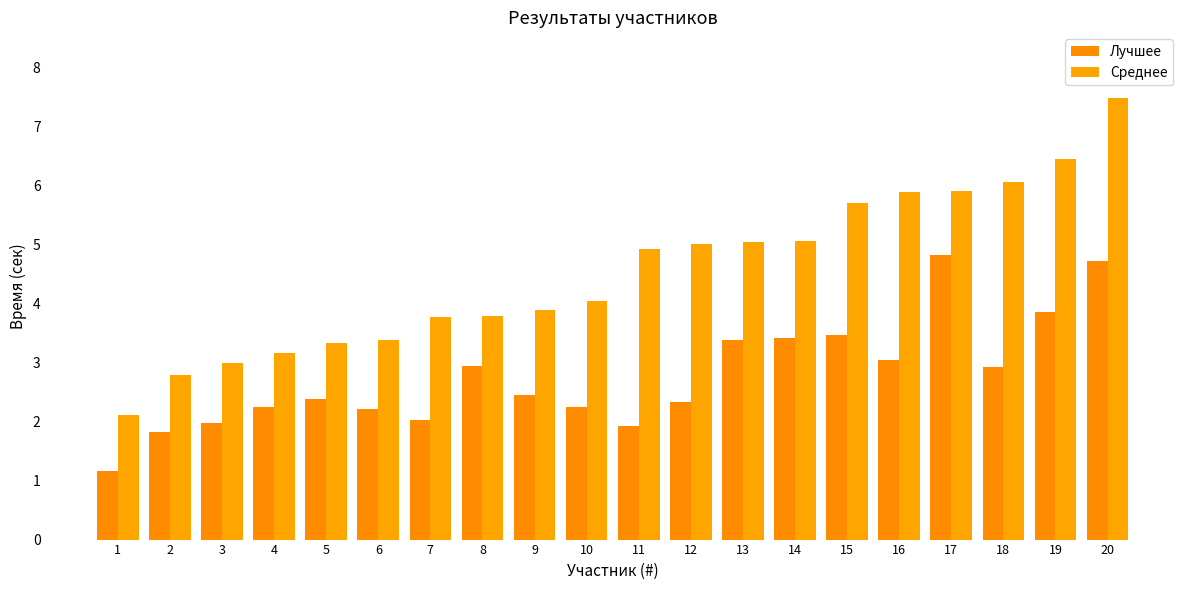

At how many categories does at least one series exceed 4?

11